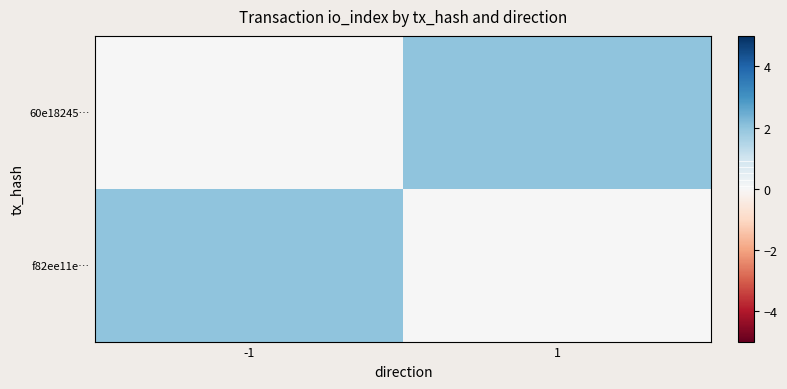

What is the spread (max minus min) of values at 1?

2